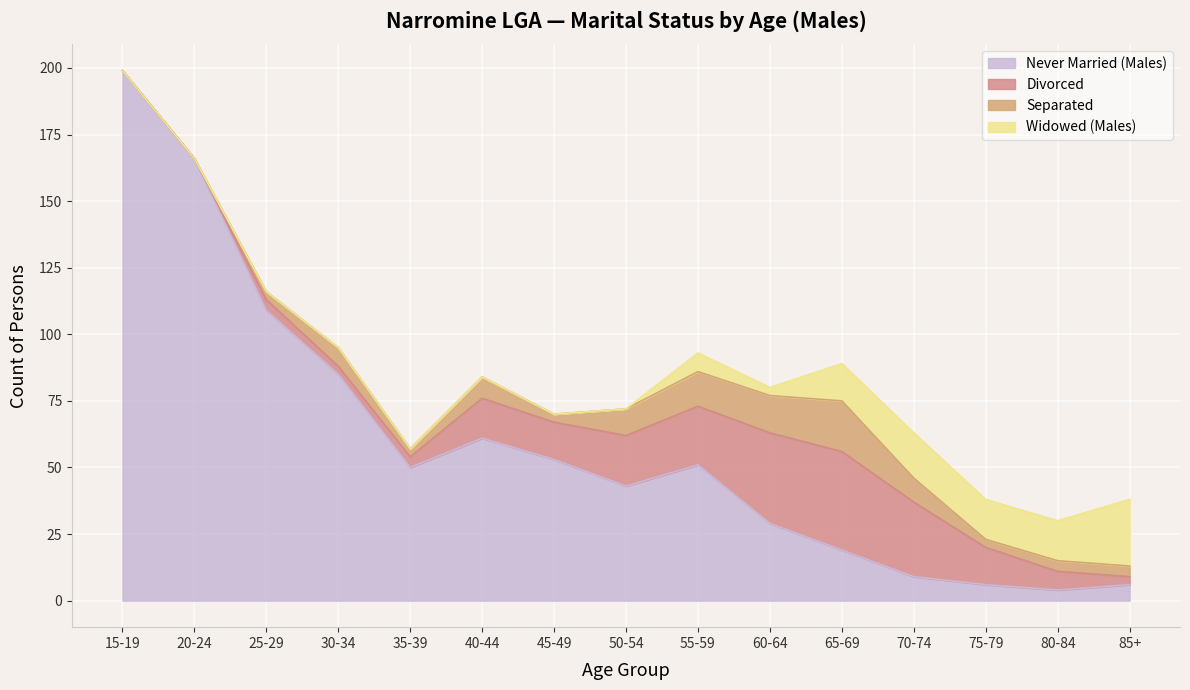

Does the chart display data point markers on the line(s)?

No